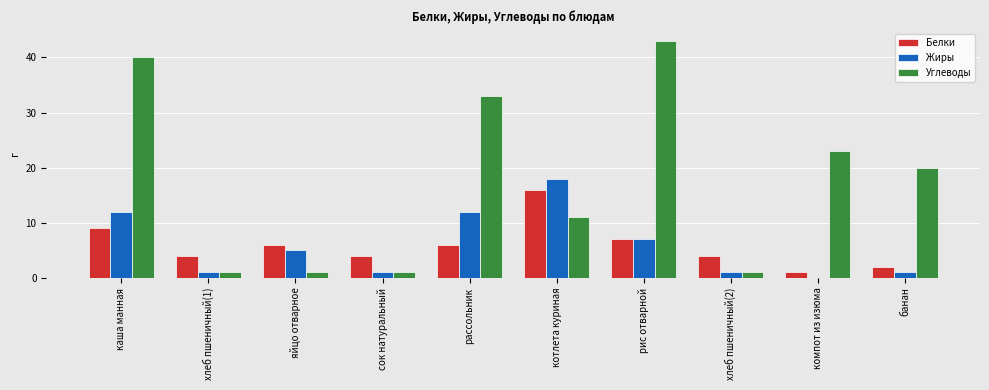

Which category has the highest value across all series?

рис отварной